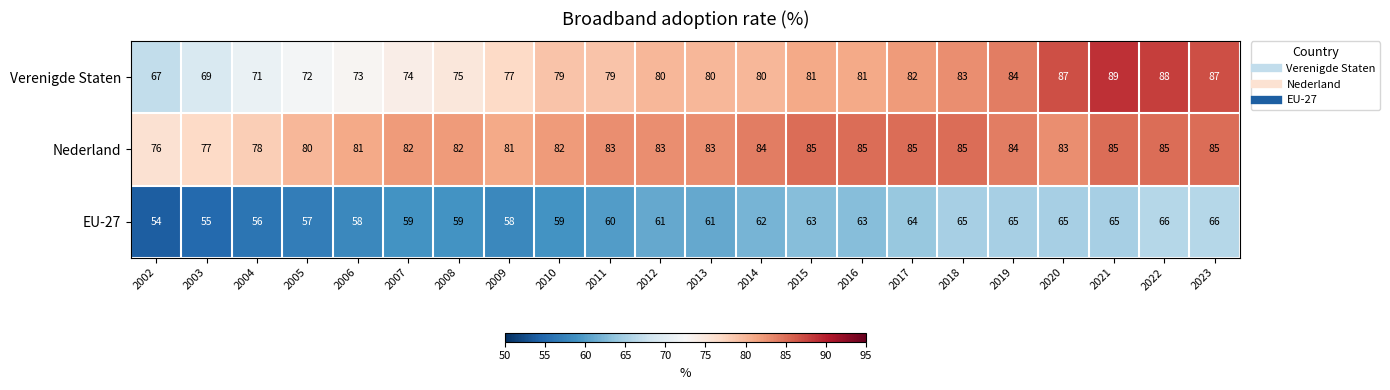

Rank the series at 2018 from highest to lowest value.

Nederland, Verenigde Staten, EU-27